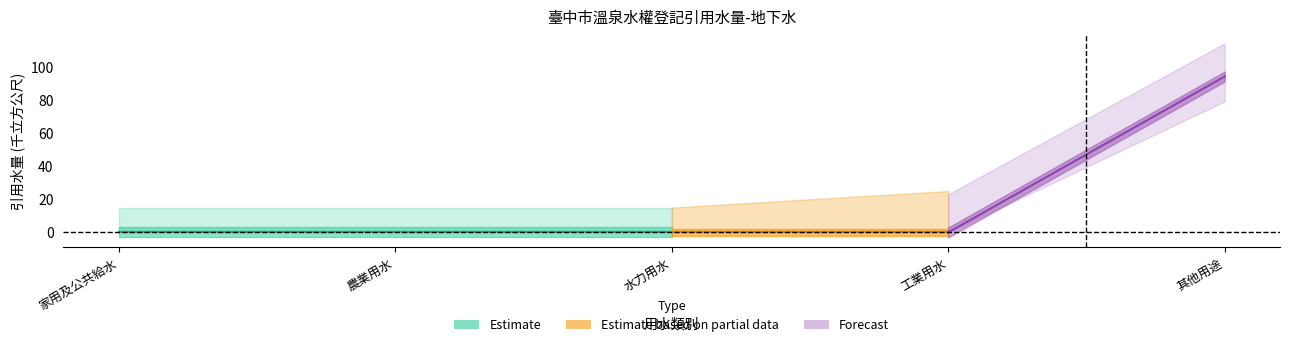

True or false: 其他用途 and 工業用水 intersect in this chart.

False